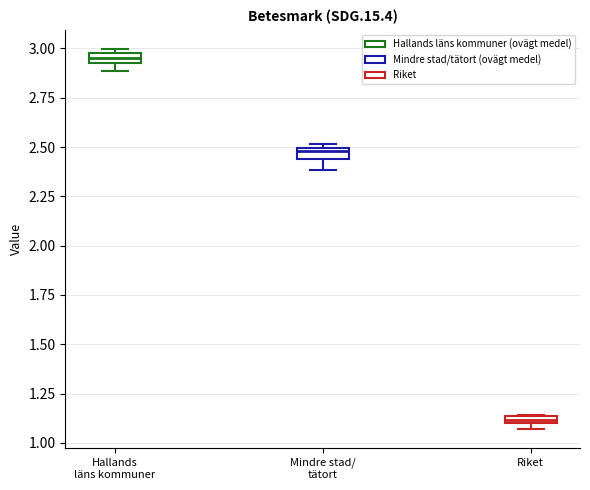

Where does the lower whisker of the box for Mindre stad/ tätort end on the y-axis? The values are not printed on the chart, so give them approximately, as read against the axis.

2.40